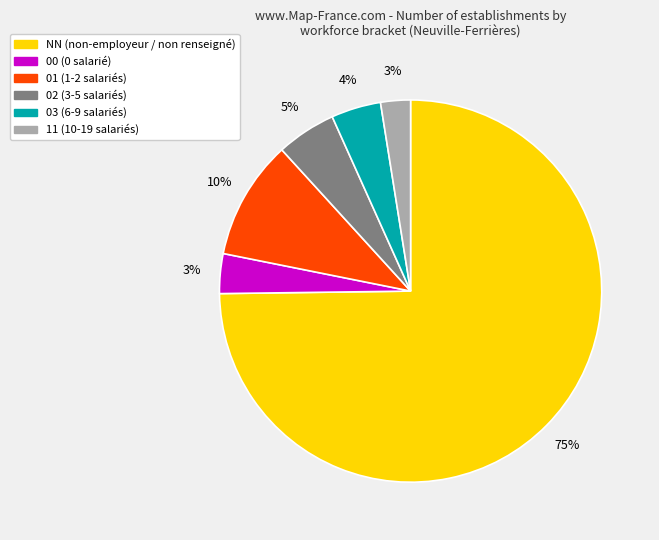

Which has a higher value, 00 or 02?

02